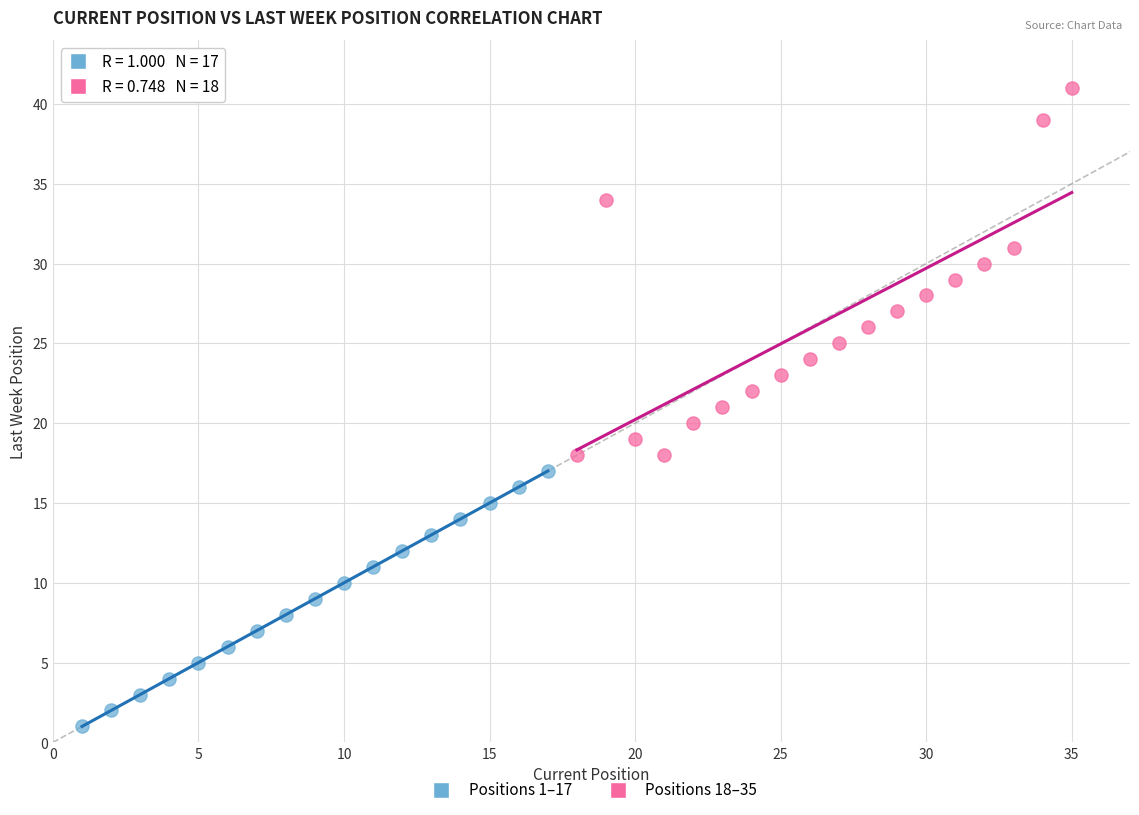

Which series reaches the minimum Y coordinate?

Positions 1–17